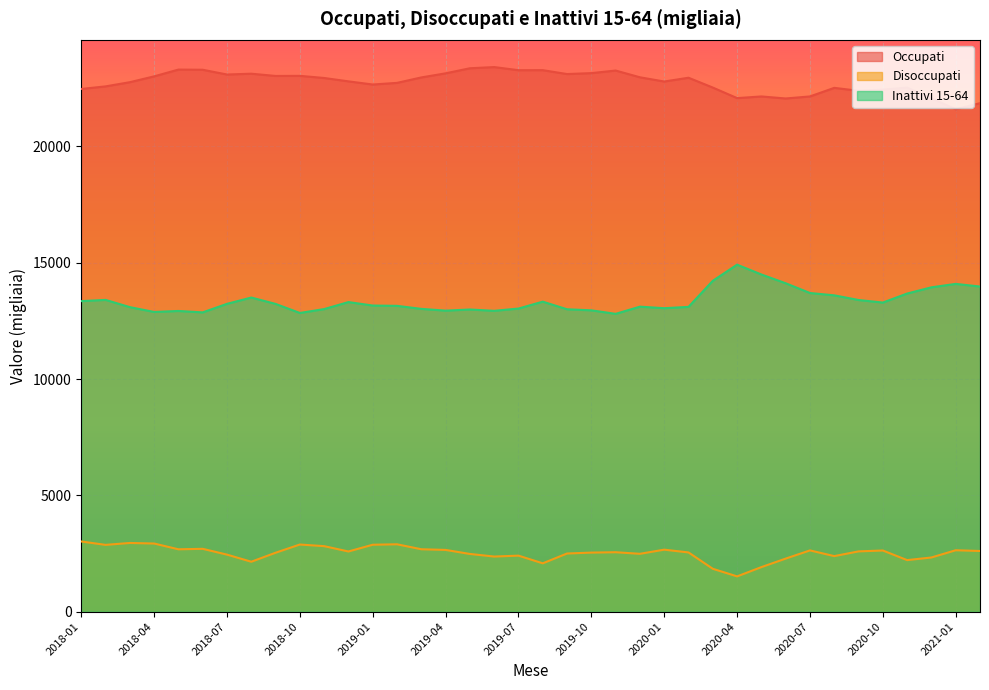

What is the smallest value displayed?

1516